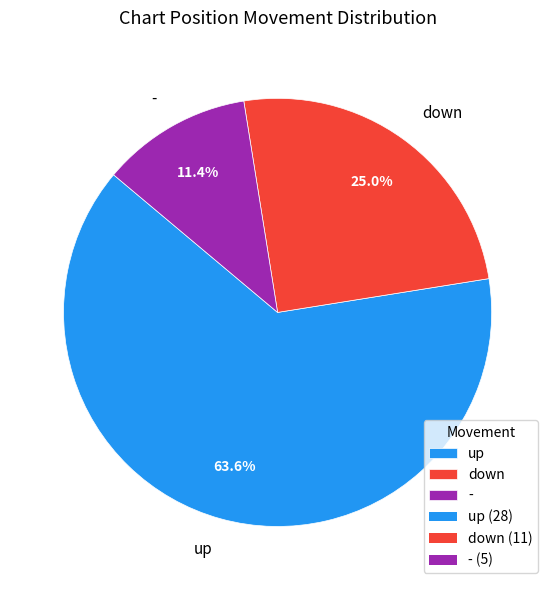

To the nearest percent, what is the difference between the largest and smallest slice percentages?

52%